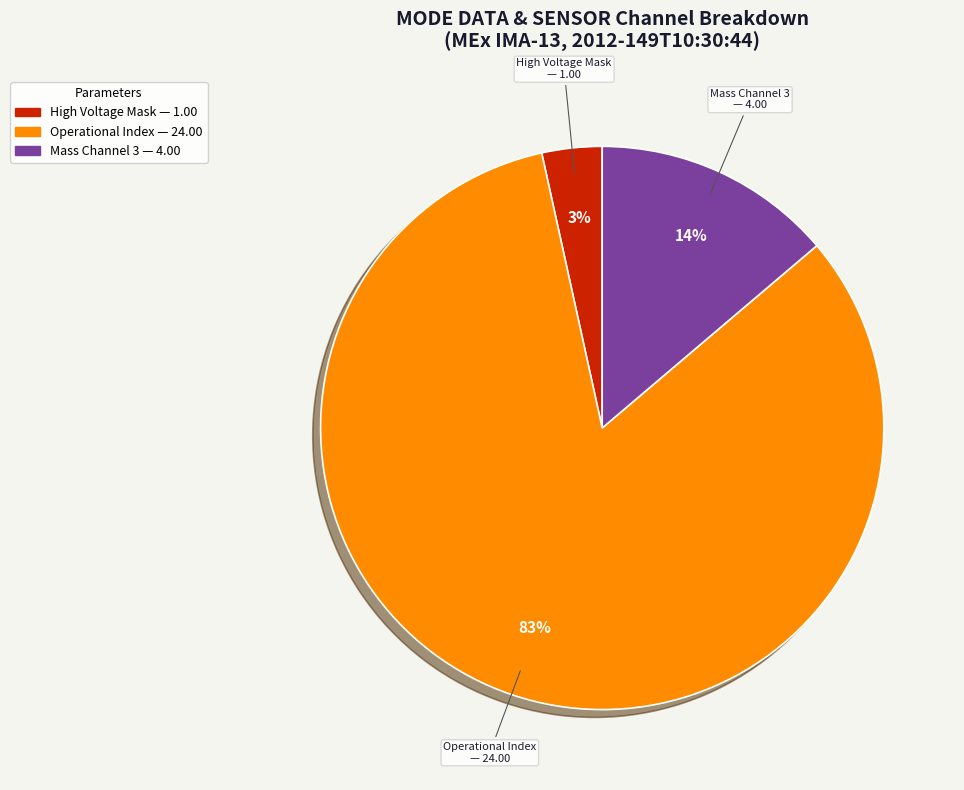

How many segments does this pie chart have?

3